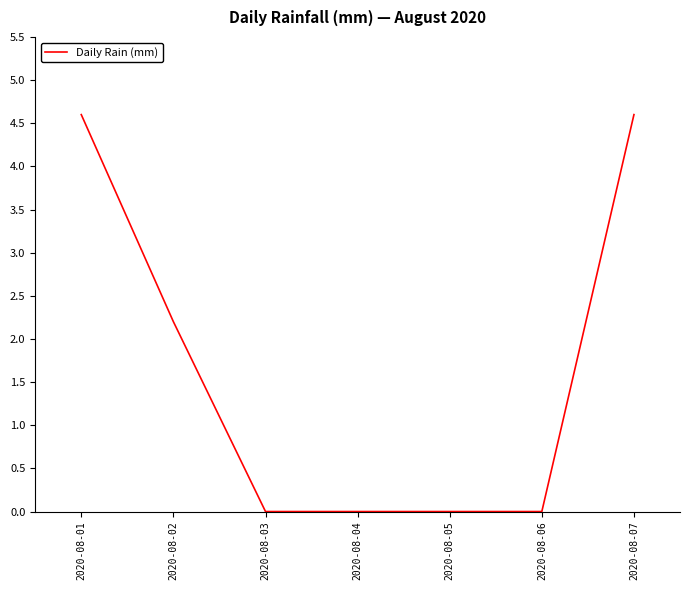

Is it true that the value at 2020-08-02 is 2.2?

True